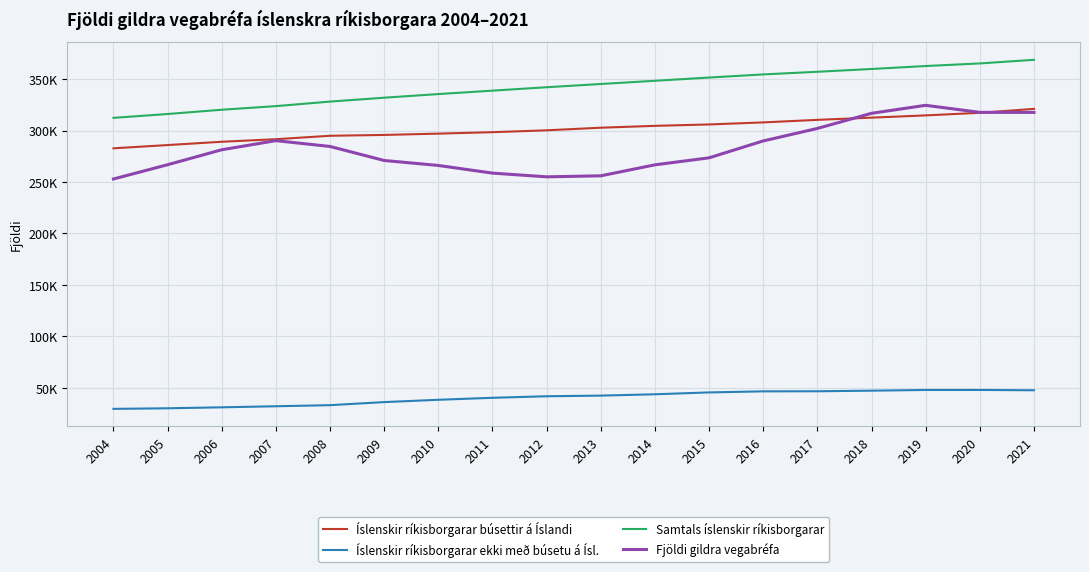

The Samtals íslenskir ríkisborgarar series shows 323734 at 2007. True or false?

True